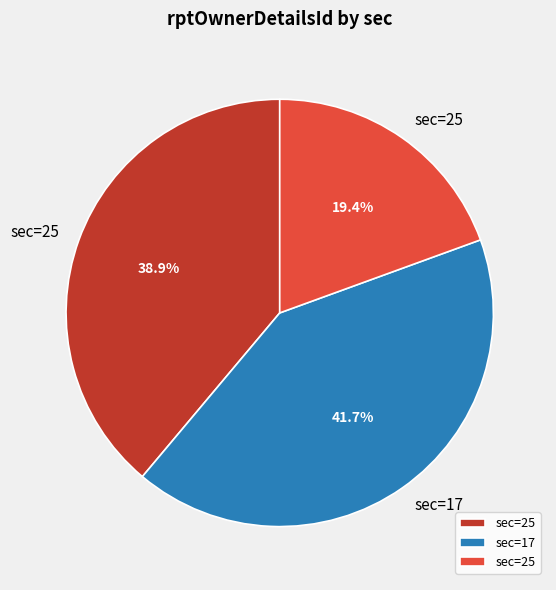

Is there a majority slice in this chart?

No